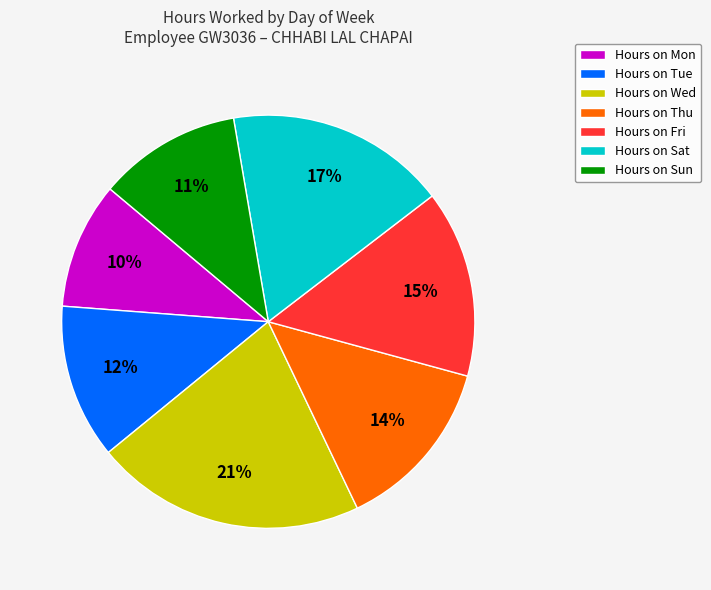

To the nearest percent, what portion does Hours on Sat represent?

17%